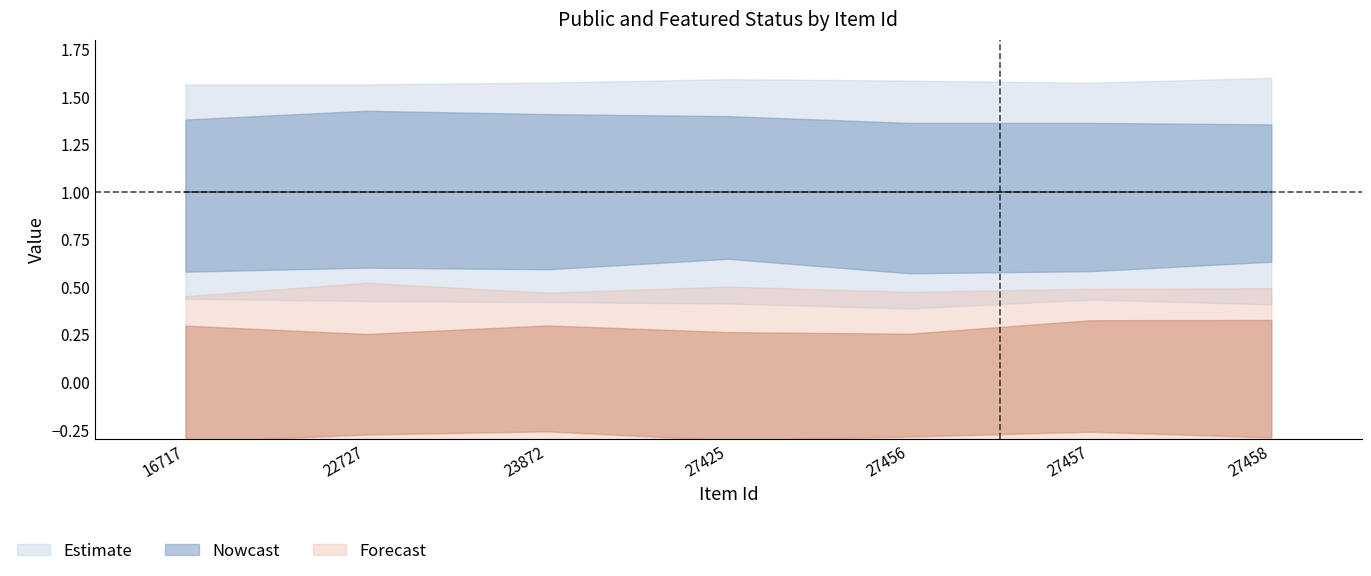

What is the sum of all public values?

7